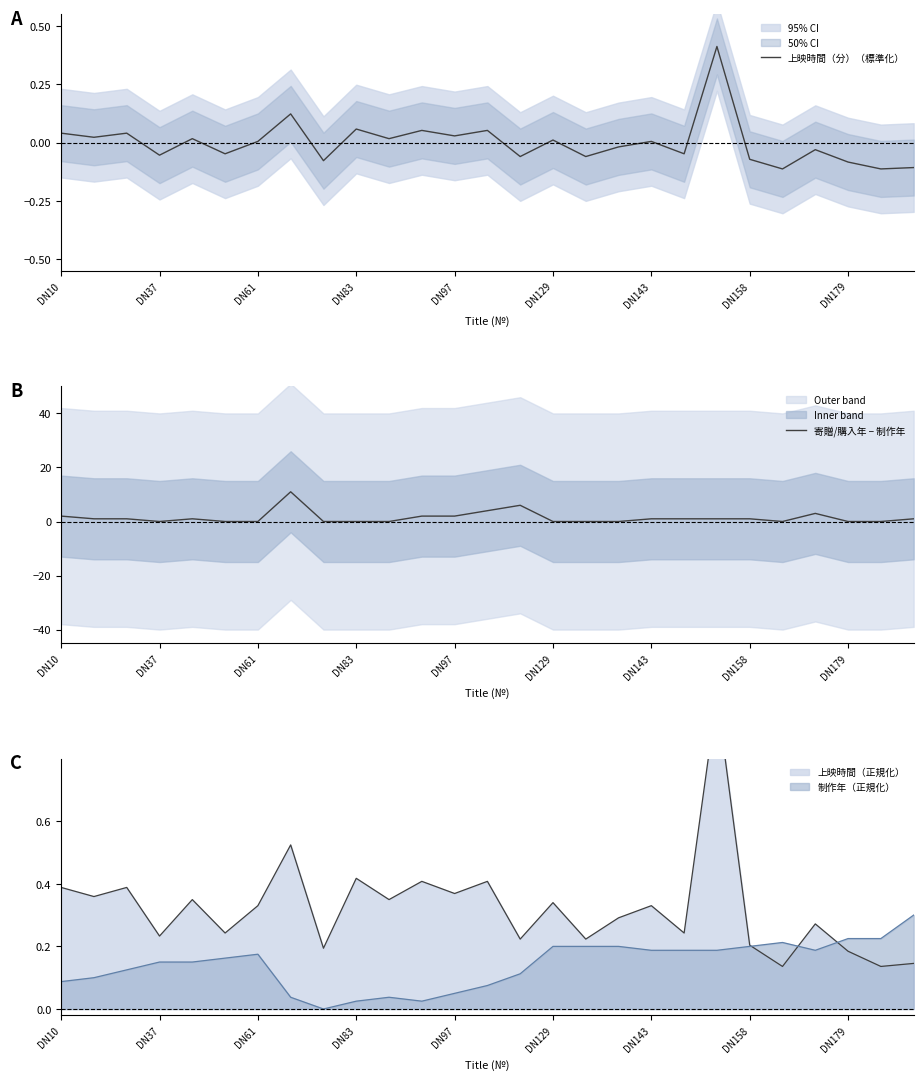

Where is 寄贈/購入年 − 制作年 nearest to the value 5?

13